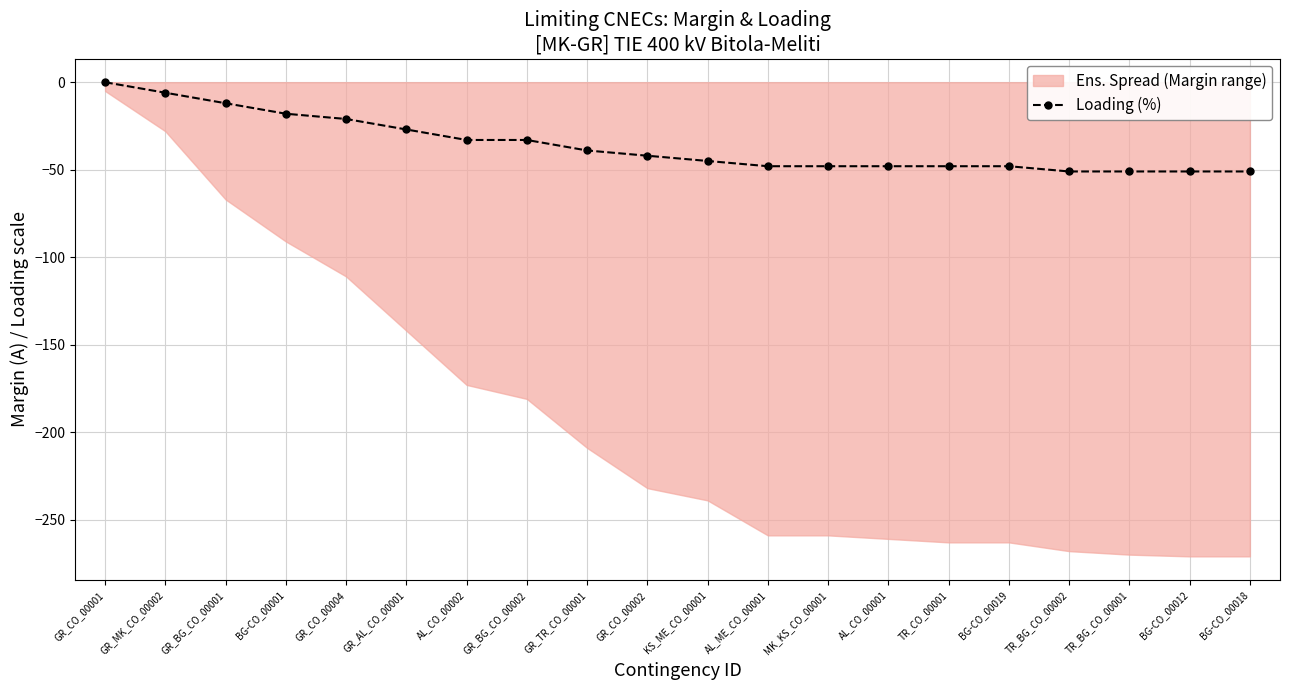

The chart shows a value of -48 at AL_CO_00001. True or false?

True